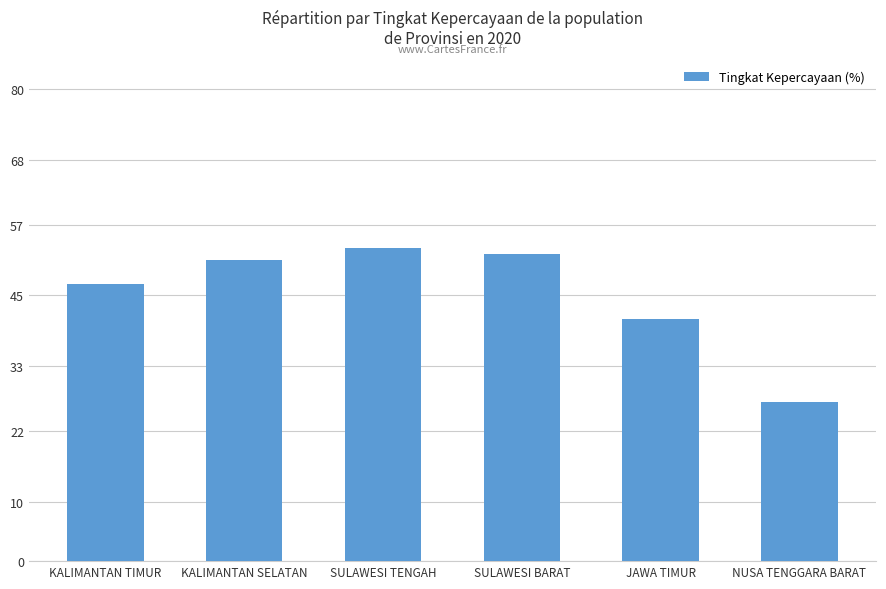

How many bars are there in total?

6